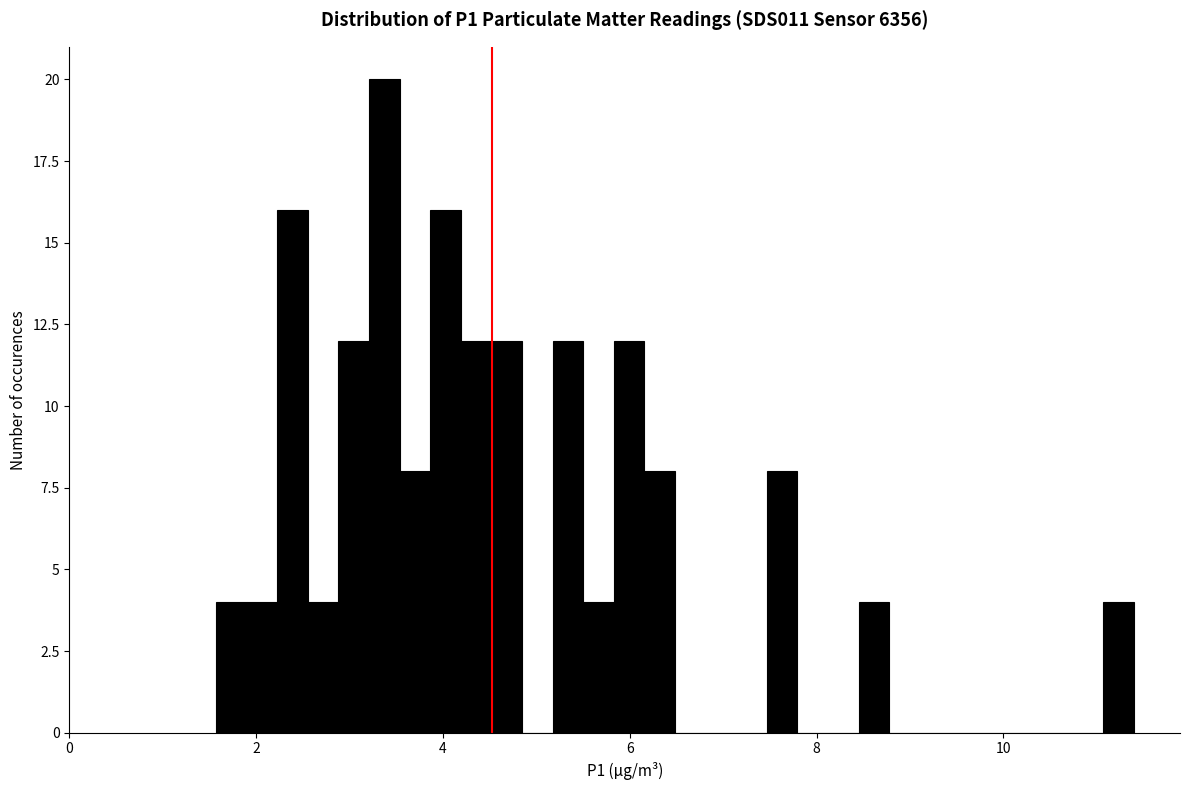

Read against the x-axis, roughly where is the centre of the tallest bar?

3.4